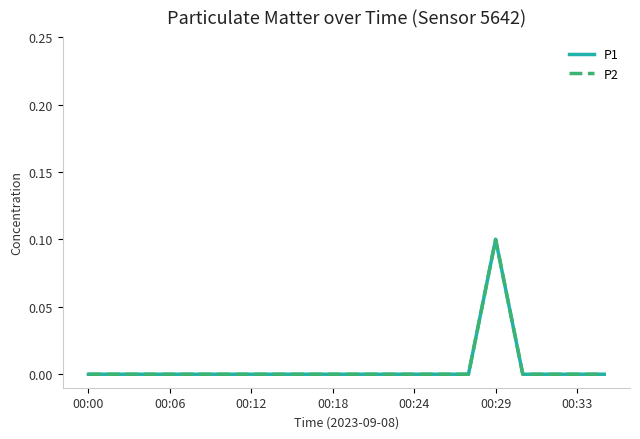

What is the greatest value displayed?

0.1